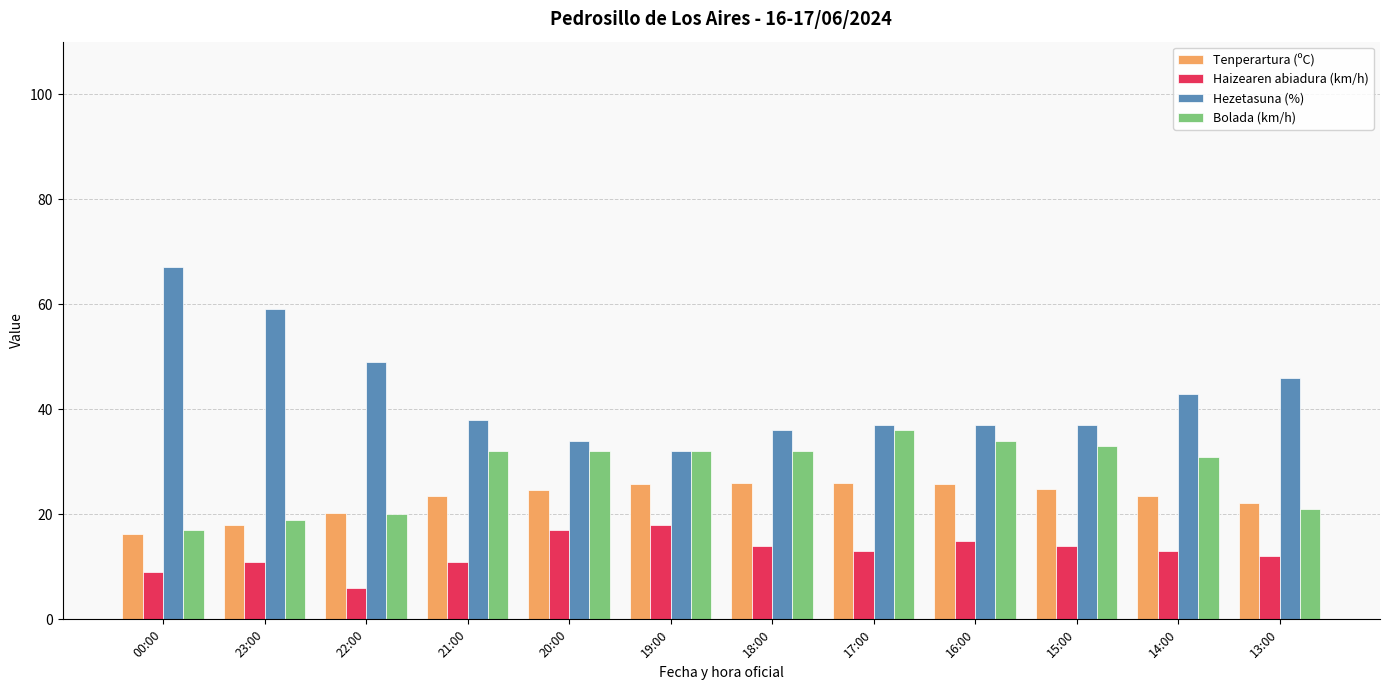

What is the value of the Hezetasuna (%) bar at the 1st from the left?

67.0